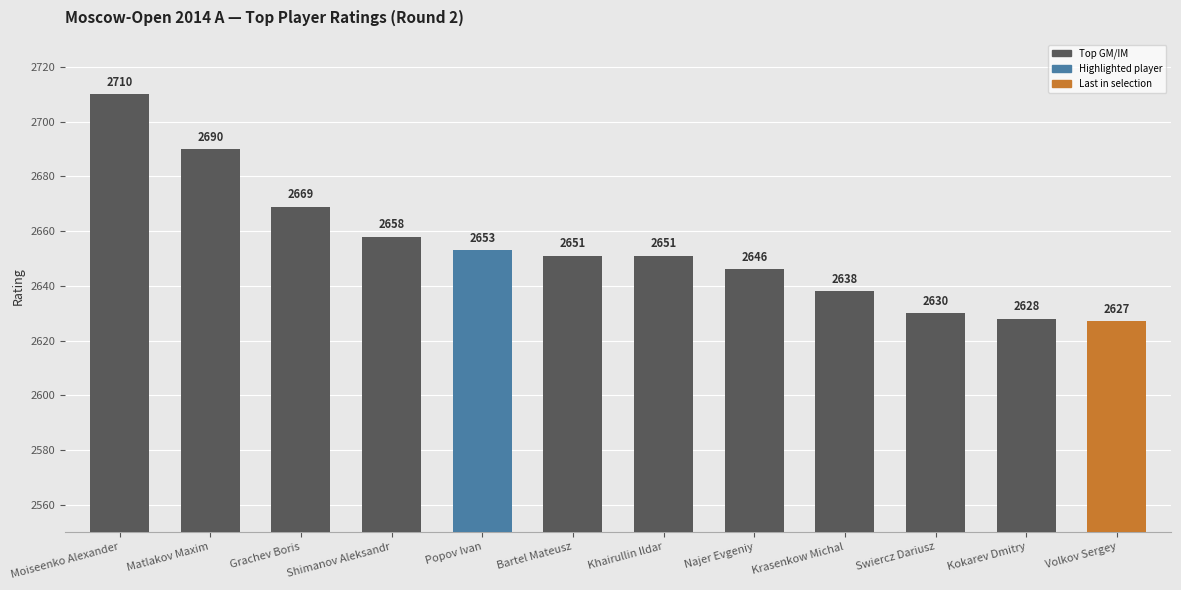

What is the label of the 1st bar from the left?

Moiseenko Alexander